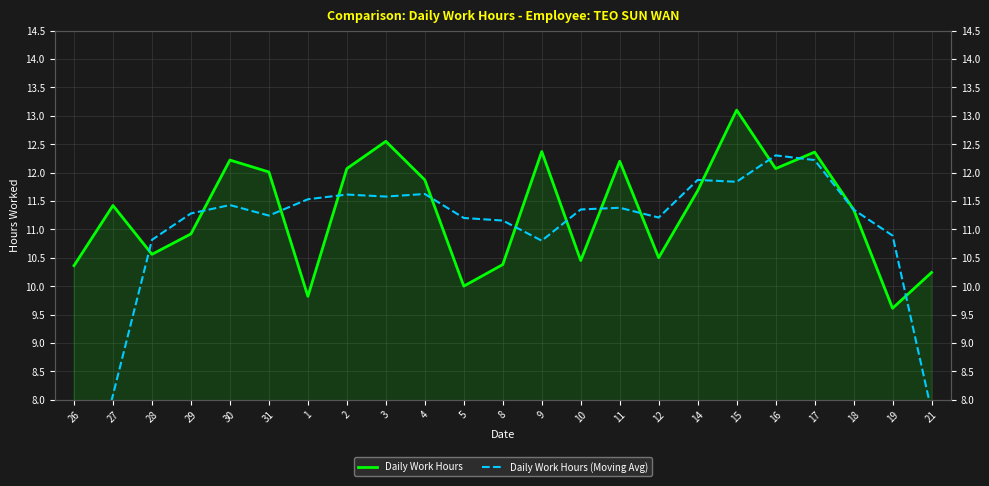

Between which two adjacent categories do Daily Work Hours and Daily Work Hours (Moving Avg) first intersect?

27 and 28